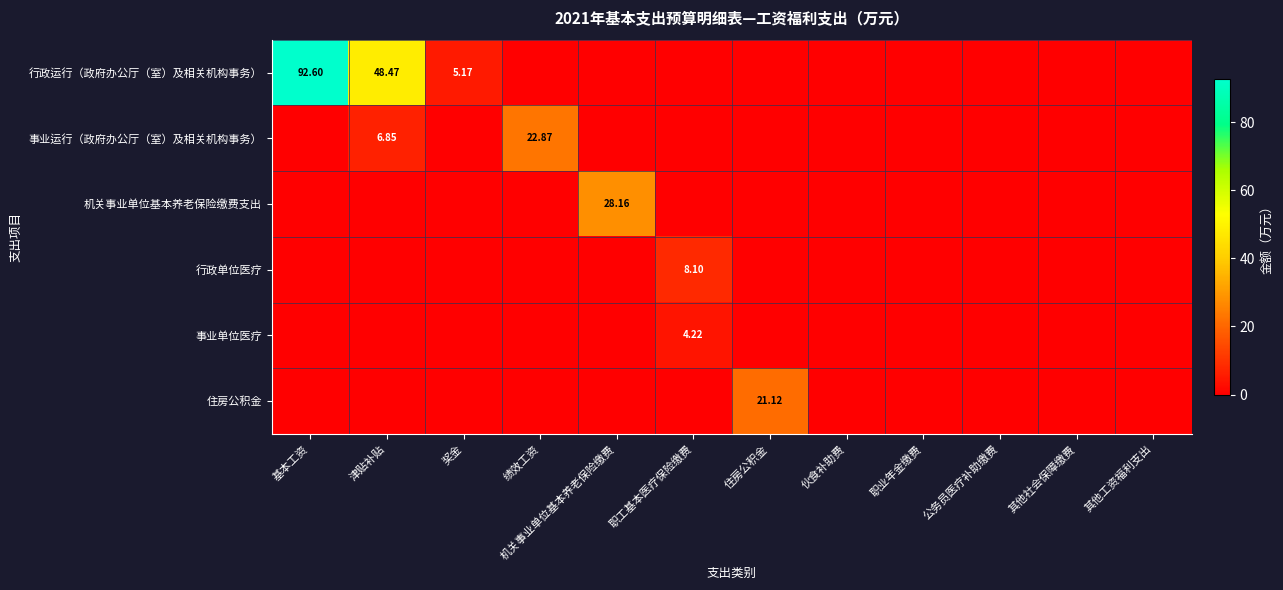

The value of 事业运行（政府办公厅（室）及相关机构事务） at 机关事业单位基本养老保险缴费 is 0.0. True or false?

True